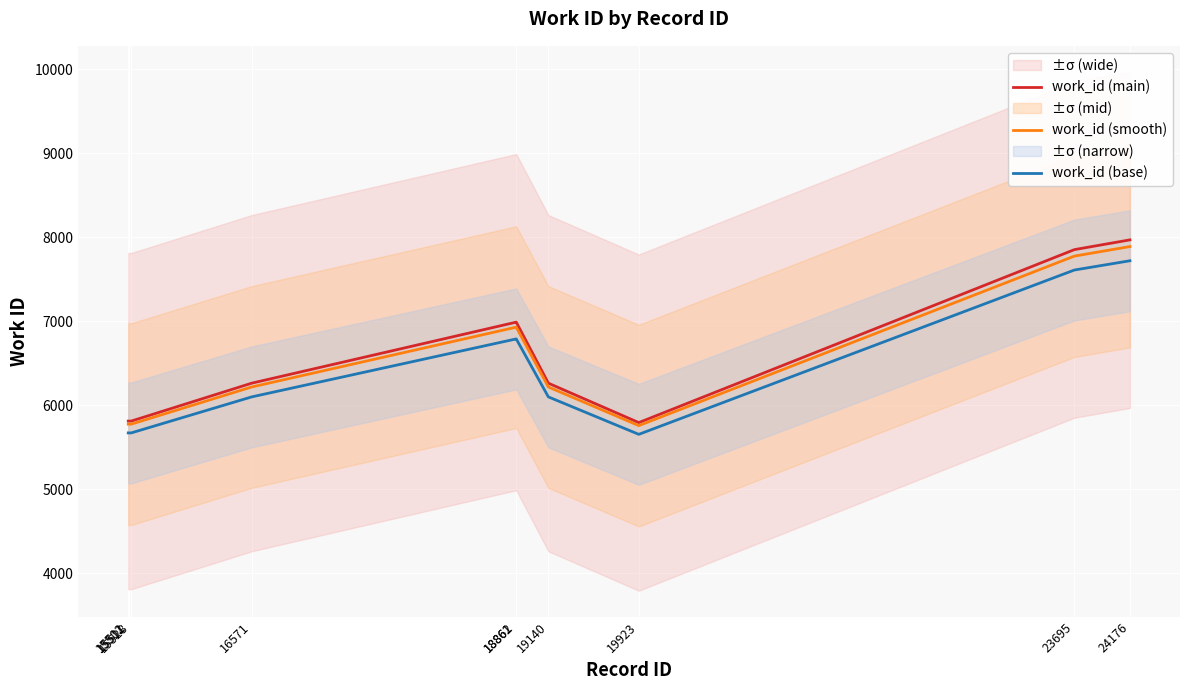

Reading left to right, what are all the values shown in this chart?

work_id (main): 15502=5813.0	15511=5813.0	15528=5813.0	16571=6264.0	18861=6990.0	18862=6990.0	19140=6264.0	19923=5795.0	23695=7853.0	24176=7969.0
work_id (smooth): 15502=5776.7	15511=5776.7	15528=5776.7	16571=6218.7	18861=6930.2	18862=6930.2	19140=6218.7	19923=5759.1	23695=7775.9	24176=7889.6
work_id (base): 15502=5672.3	15511=5672.3	15528=5672.3	16571=6100.8	18861=6790.5	18862=6790.5	19140=6100.8	19923=5655.2	23695=7610.3	24176=7720.5